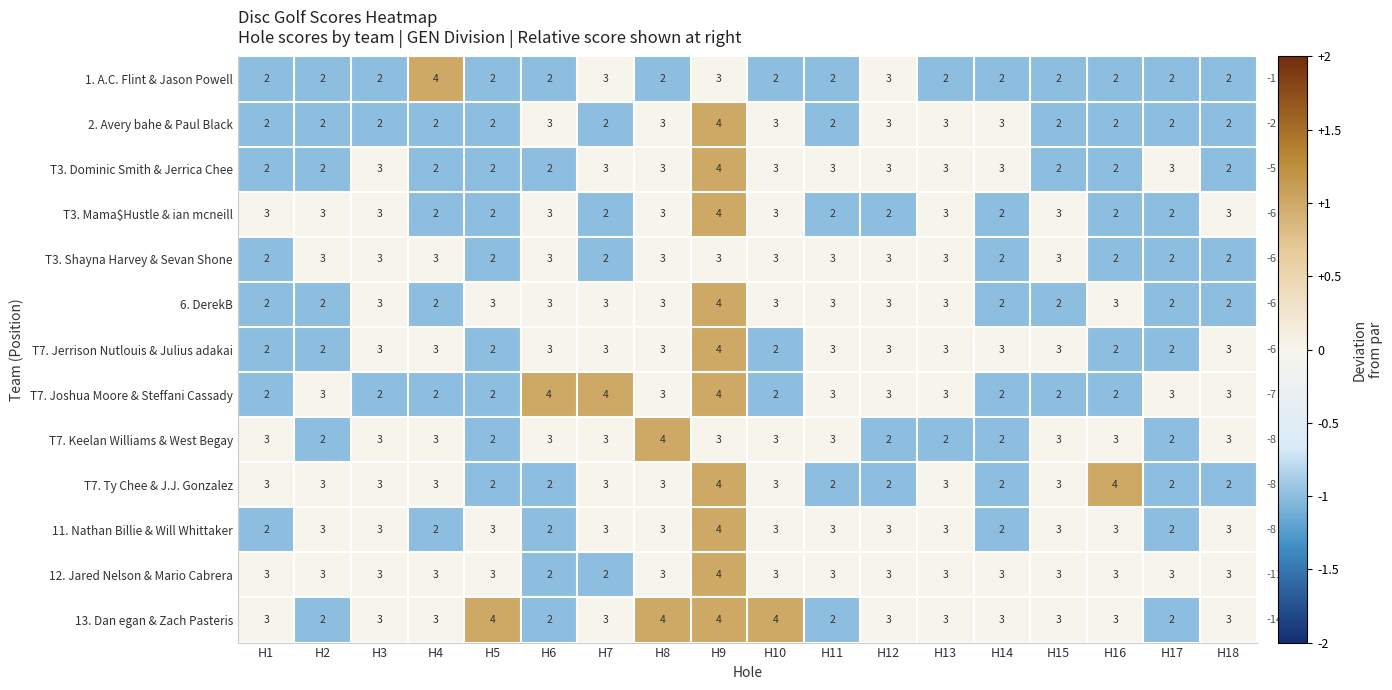

The 13. Dan egan & Zach Pasteris series shows 2 at H8. True or false?

False